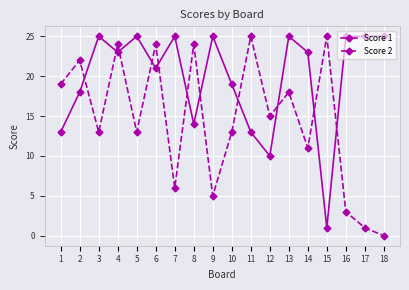

What is the sum of all Score 2 values?

261